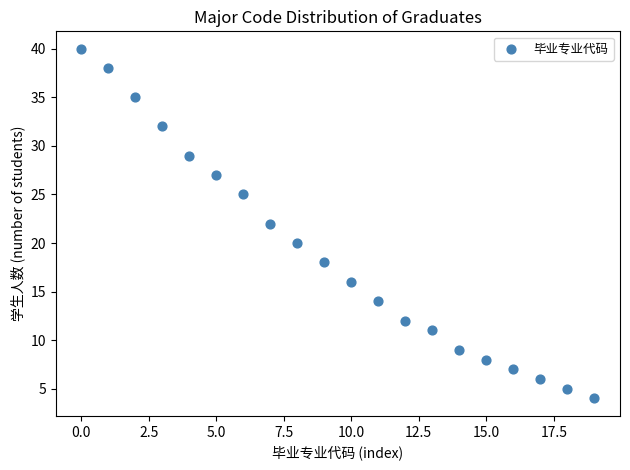

What is the range of Y values (max minus min)?

36